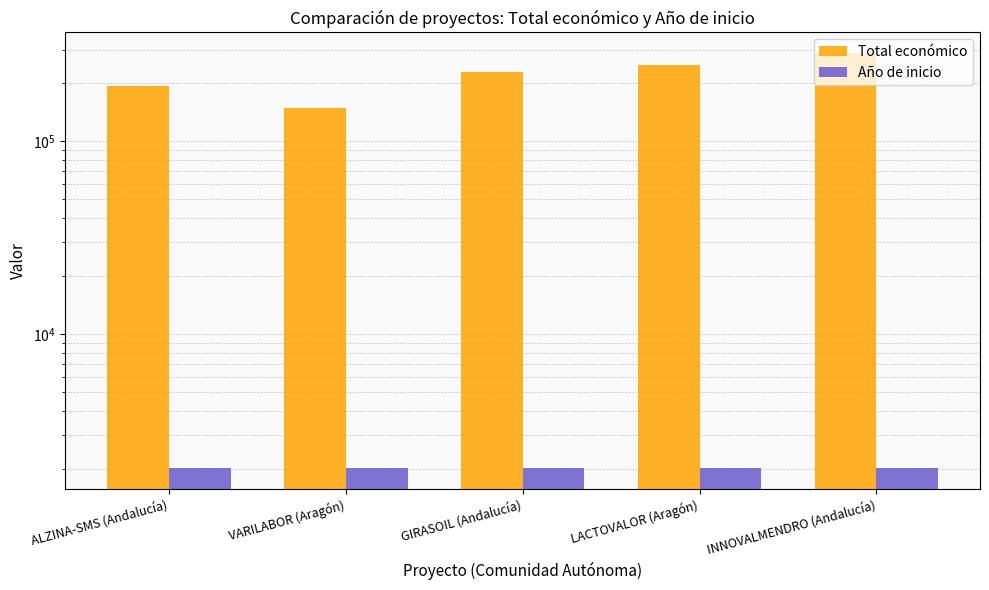

How many data points in Total económico are less than 228922?

2